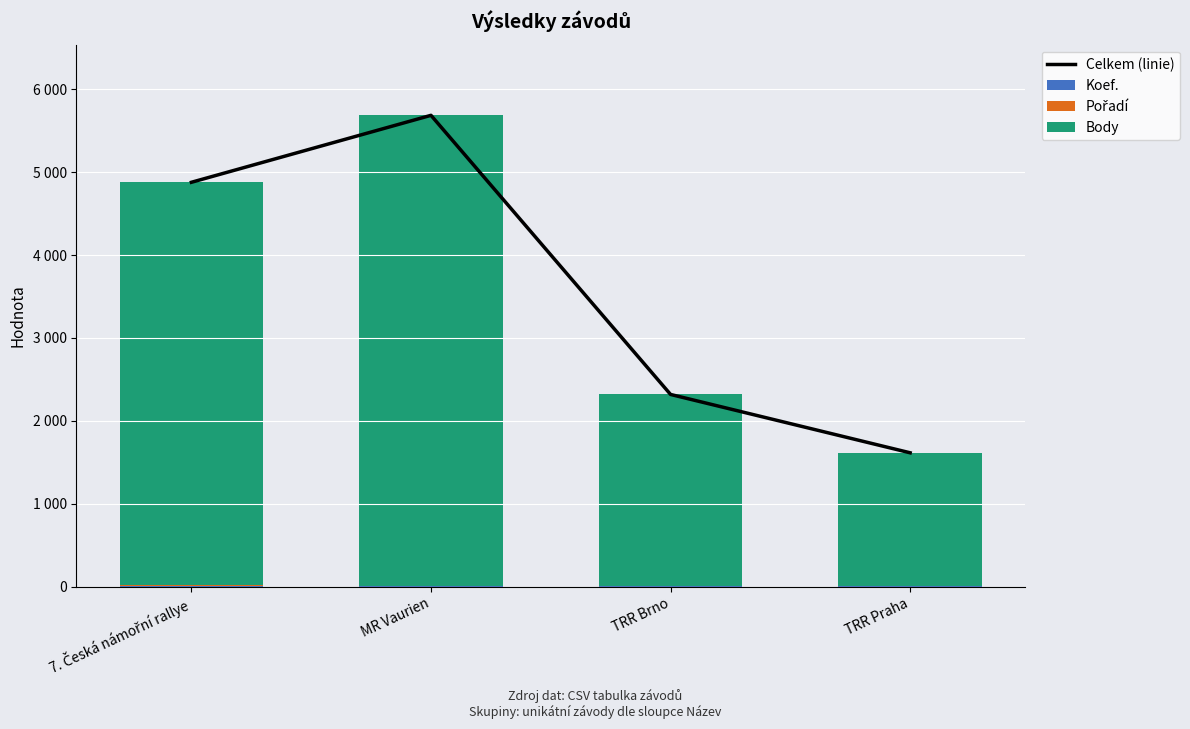

What is the difference between the second highest and second lowest values in the Celkem (linie) series?

2560